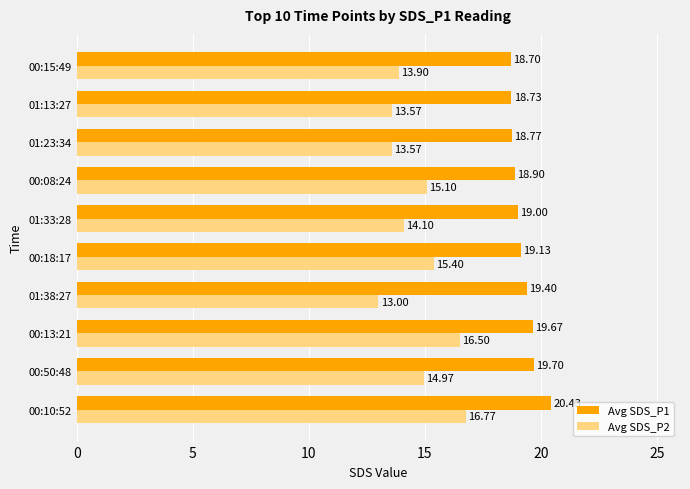

Which series has the widest spread of values?

Avg SDS_P2